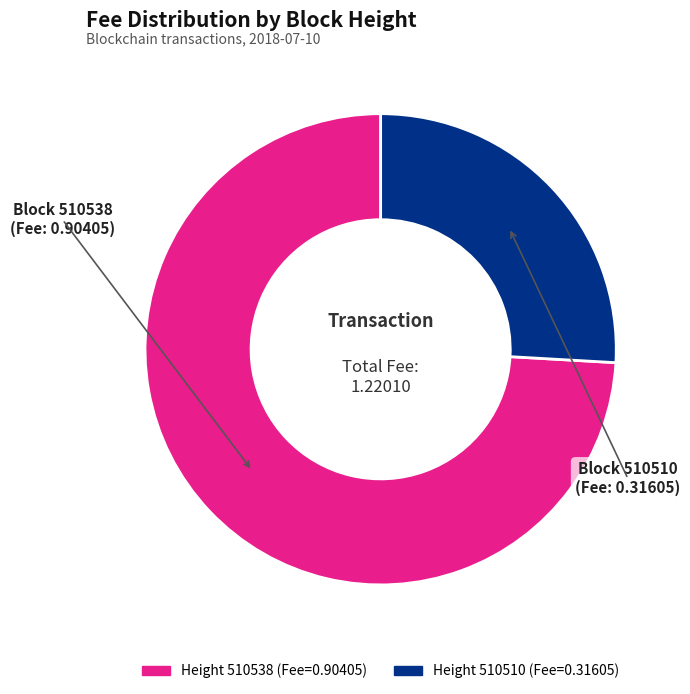

Is there a majority slice in this chart?

Yes